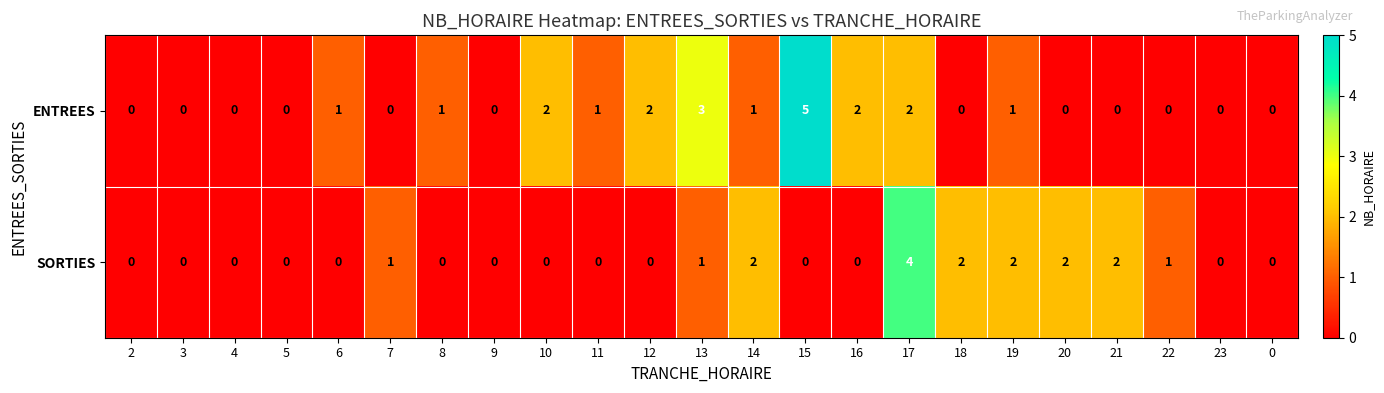

What is the difference between the maximum and second lowest values in the ENTREES series?

5